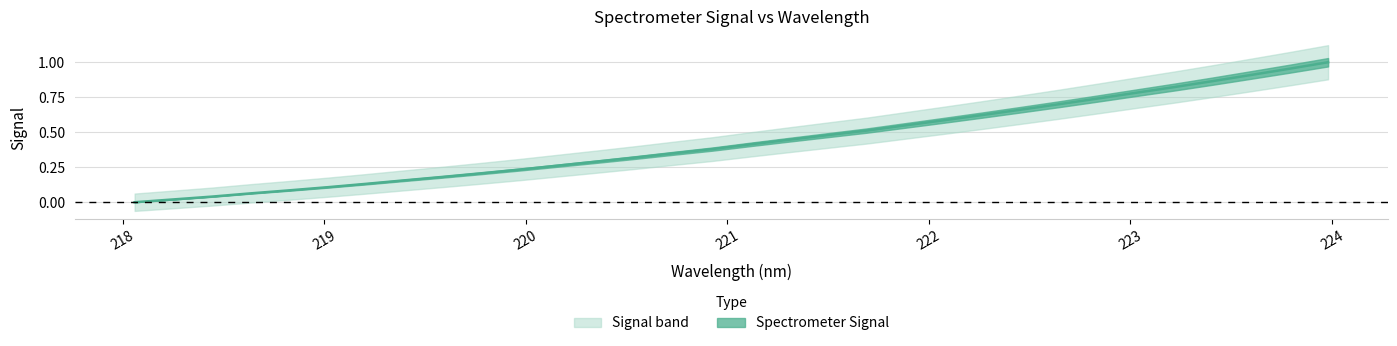

Rank the categories by value from highest to lowest.

223.9802, 223.7895, 223.5987, 223.408, 223.2172, 223.0264, 222.8355, 222.6447, 222.4538, 222.263, 222.0721, 221.8812, 221.6902, 221.4993, 221.3083, 221.1174, 220.9264, 220.7354, 220.5444, 220.3533, 220.1623, 219.9712, 219.7801, 219.589, 219.3979, 219.2067, 219.0156, 218.8244, 218.6332, 218.442, 218.2508, 218.0596